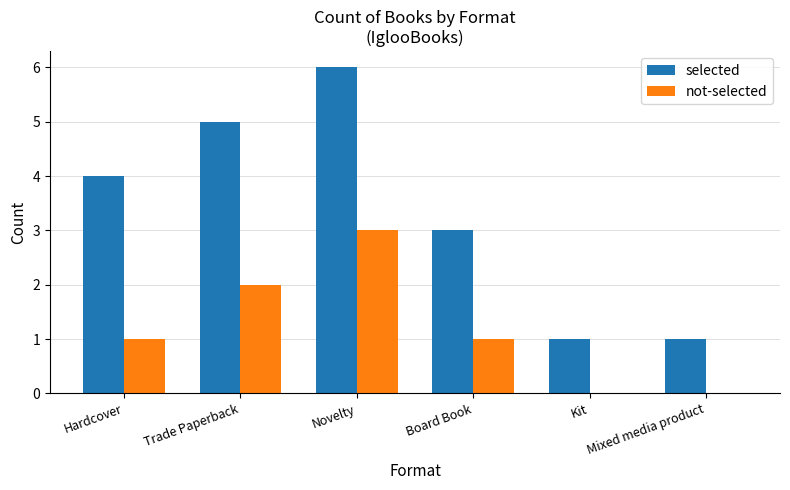

True or false: selected has a value of 3 at Trade Paperback.

False